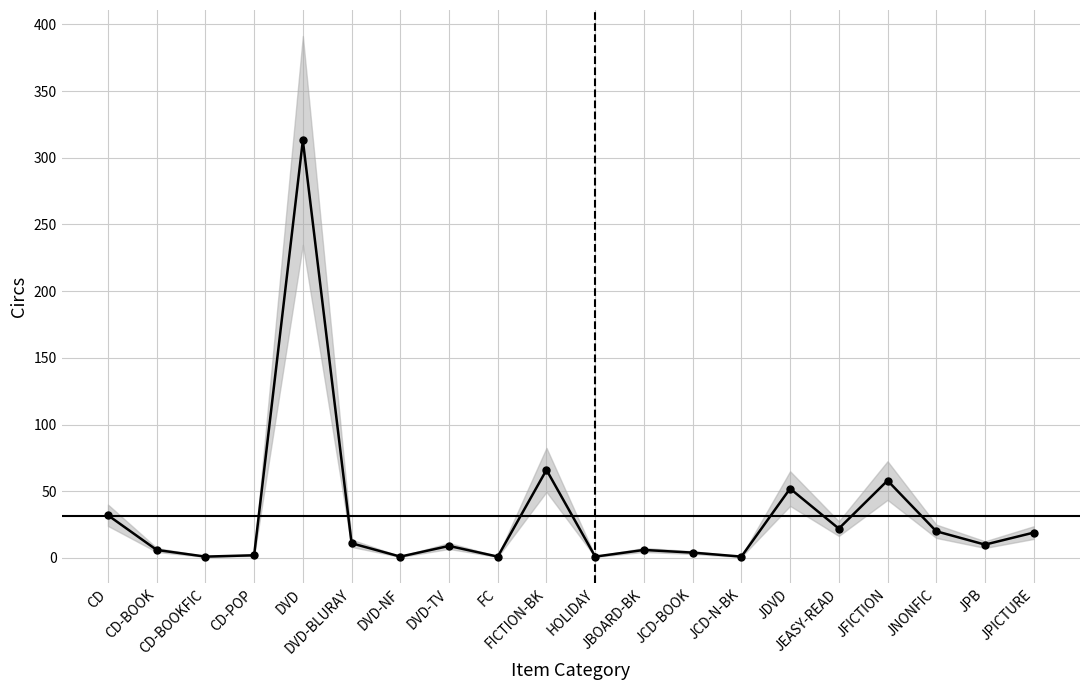

Reading left to right, list all the values displayed in this chart.

CD=32	CD-BOOK=6	CD-BOOKFIC=1	CD-POP=2	DVD=313	DVD-BLURAY=11	DVD-NF=1	DVD-TV=9	FC=1	FICTION-BK=66	HOLIDAY=1	JBOARD-BK=6	JCD-BOOK=4	JCD-N-BK=1	JDVD=52	JEASY-READ=22	JFICTION=58	JNONFIC=20	JPB=10	JPICTURE=19